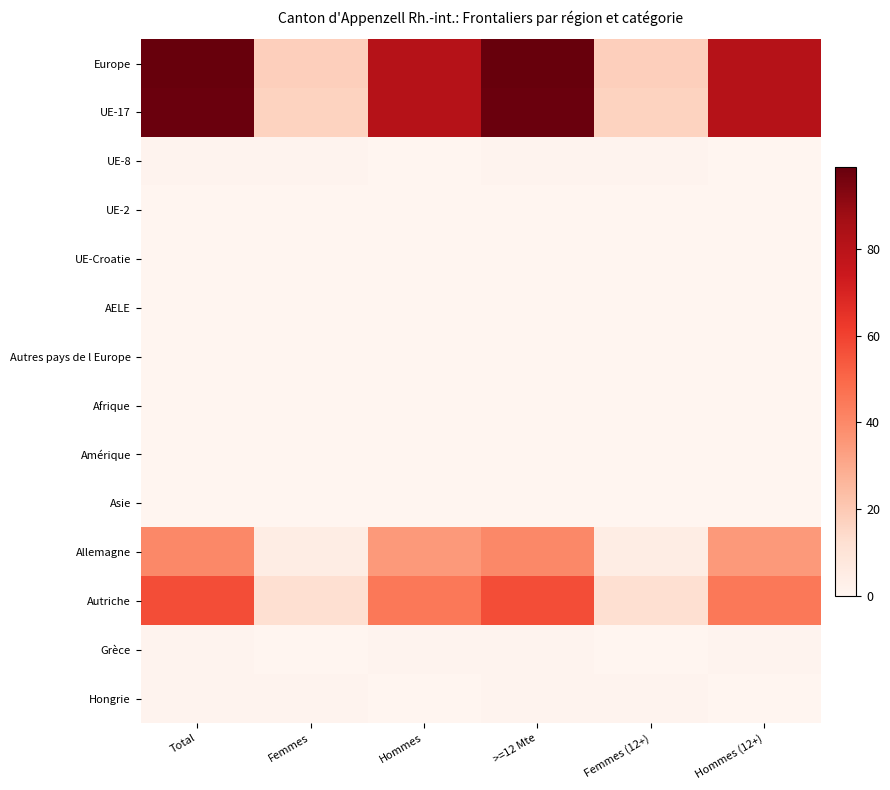

Rank the series at Total from lowest to highest value.

UE-2, UE-Croatie, AELE, Autres pays de l Europe, Afrique, Amérique, Asie, UE-8, Grèce, Hongrie, Allemagne, Autriche, UE-17, Europe